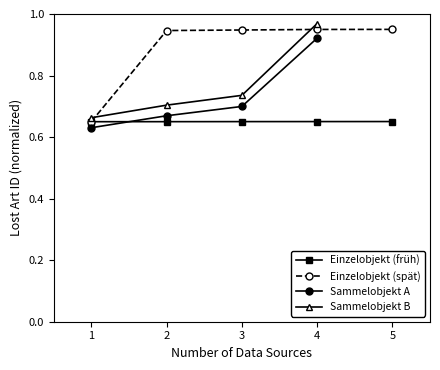

True or false: the data shows 1.3 at 3.

False